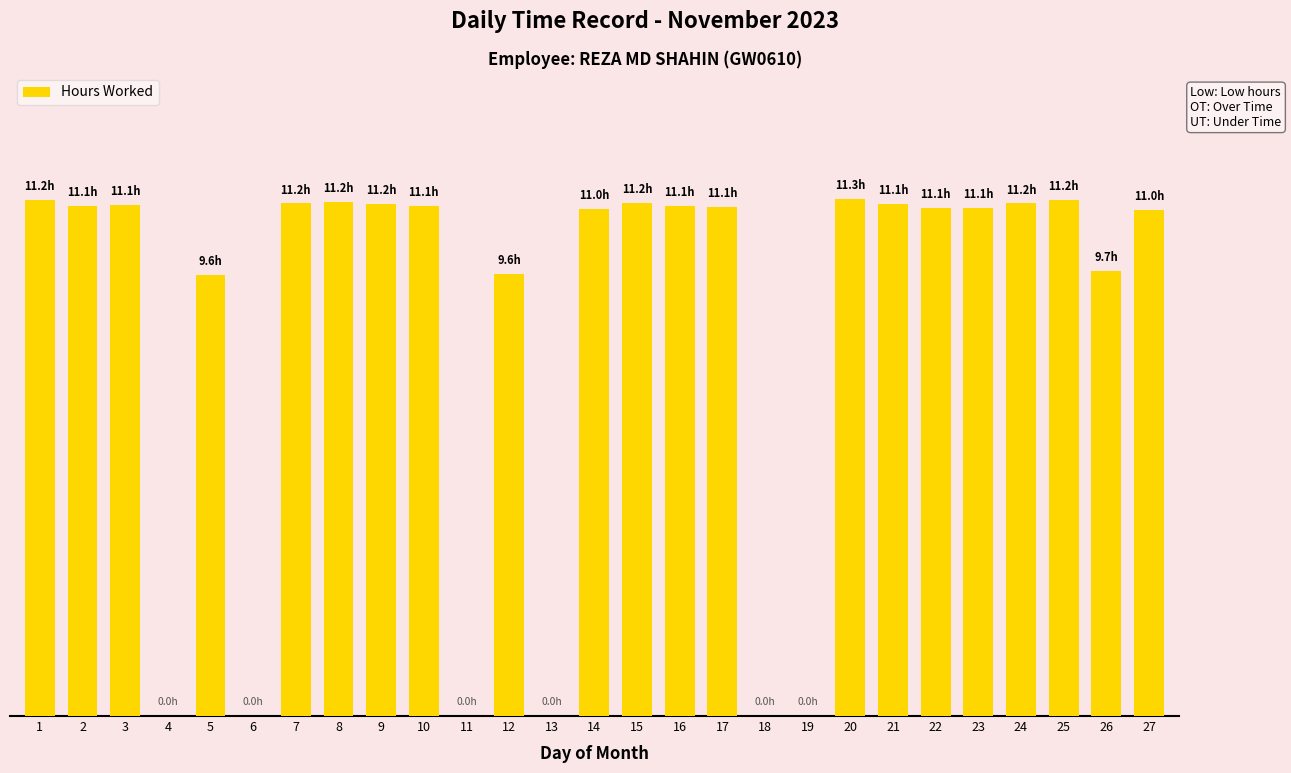

Are the bars horizontal?

No